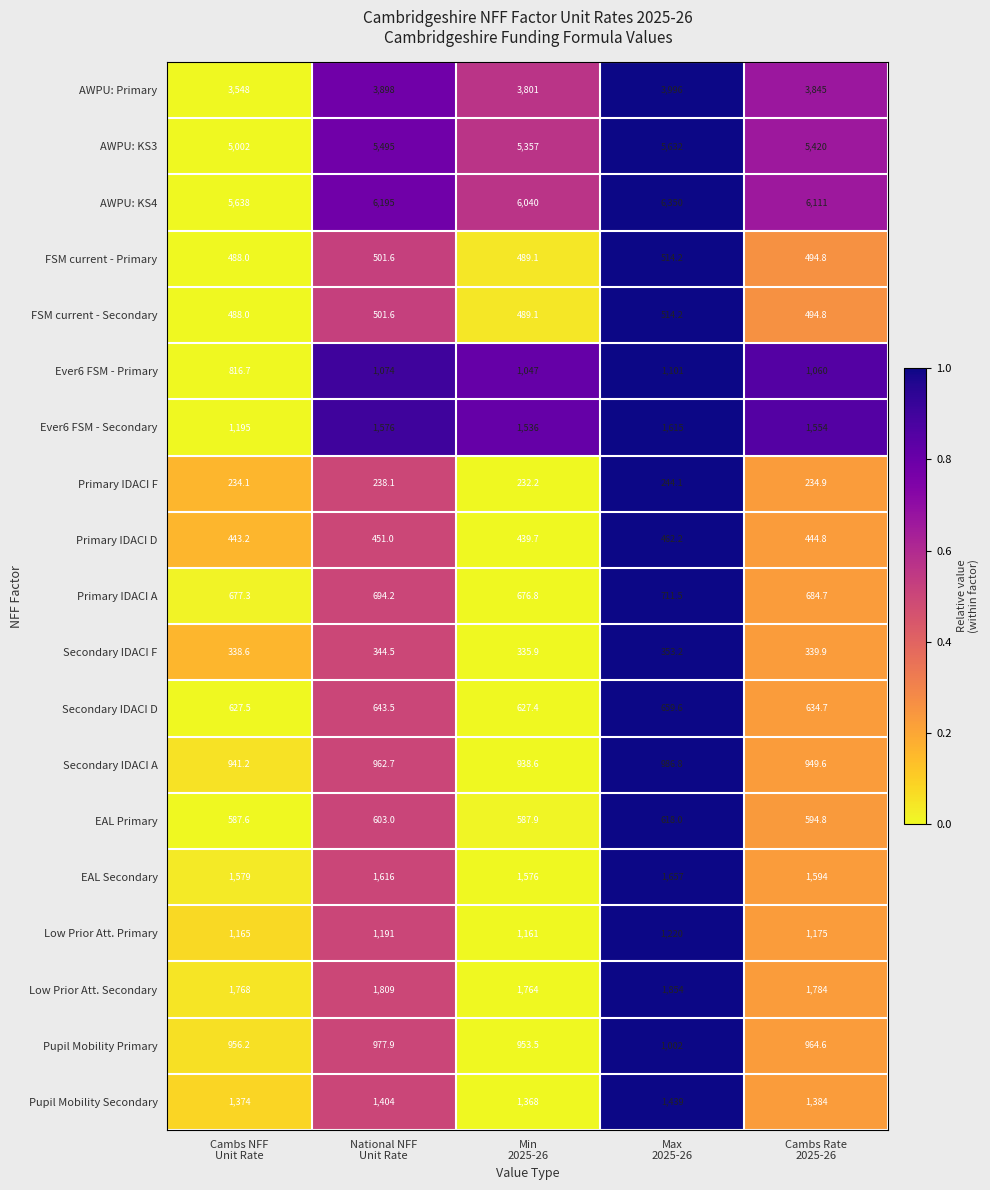

Count the number of categories in the chart.

5